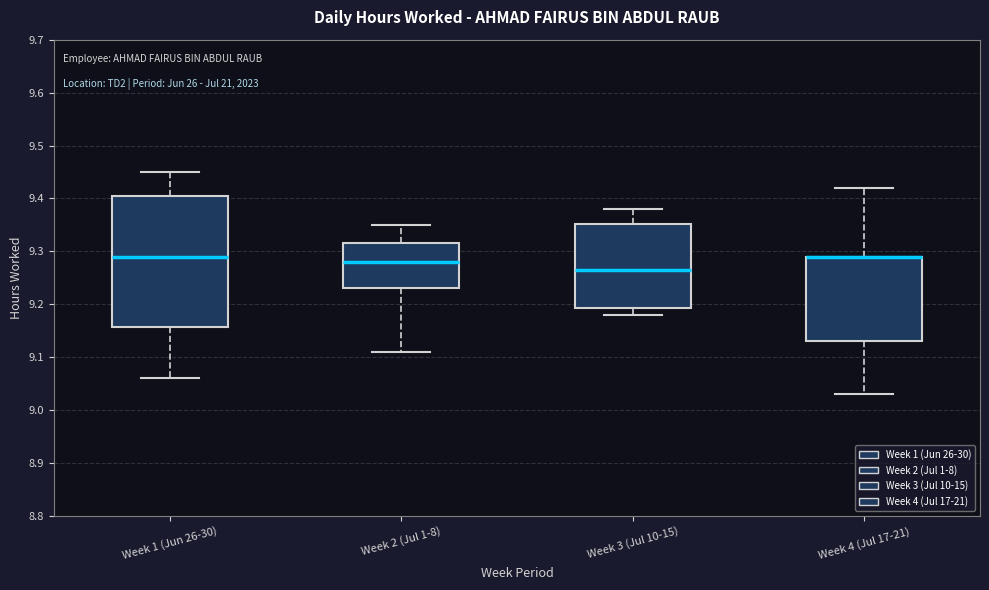

Reading left to right, transcribe this box plot: for each box, give where its median line is, the range the box spans, and where its two whiskers end, as read against the y-axis. The values are not printed on the chart, so give them approximately, as read against the axis.

Week 1 (Jun 26-30): median 9.29, box 9.16 to 9.41, whiskers 9.06 to 9.45
Week 2 (Jul 1-8): median 9.28, box 9.23 to 9.32, whiskers 9.11 to 9.35
Week 3 (Jul 10-15): median 9.27, box 9.19 to 9.35, whiskers 9.18 to 9.38
Week 4 (Jul 17-21): median 9.29 (drawn on the box's upper edge), box 9.13 to 9.29, whiskers 9.03 to 9.42